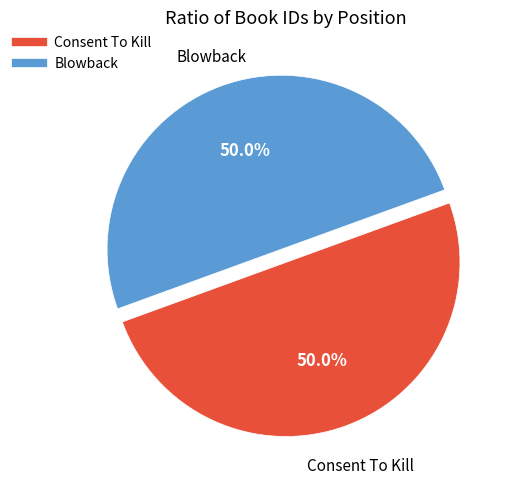

What percentage do Blowback and Consent To Kill together represent?

100.0%